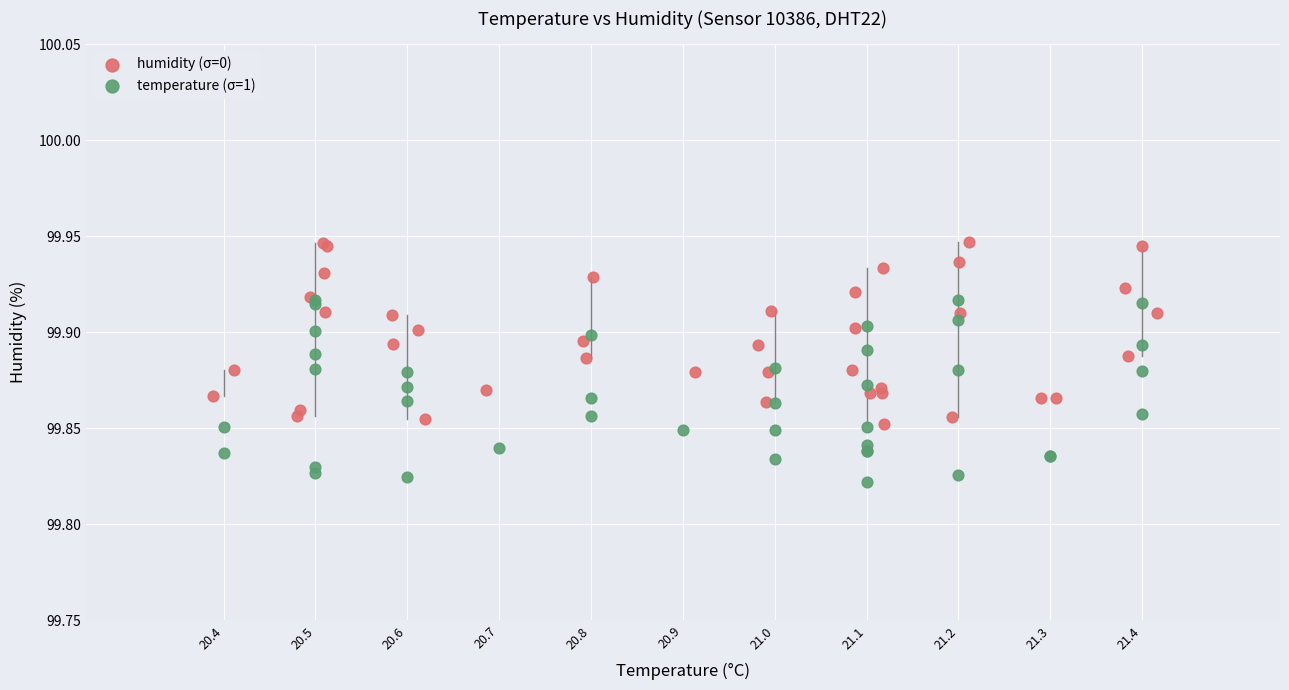

Which series contains the highest Y value?

humidity (σ=0)